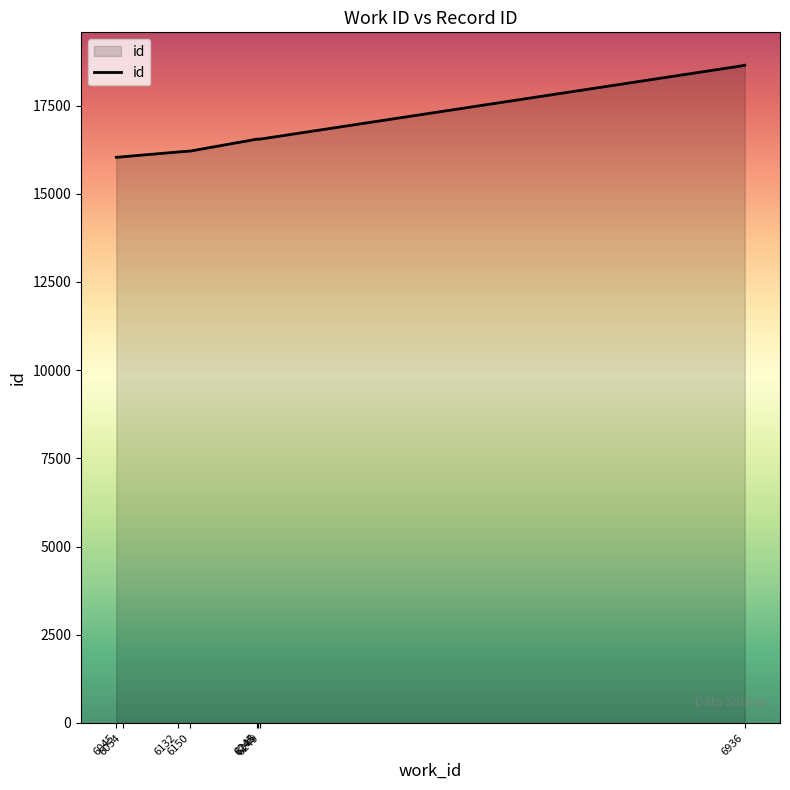

True or false: the data shows 27133 at 6150.

False